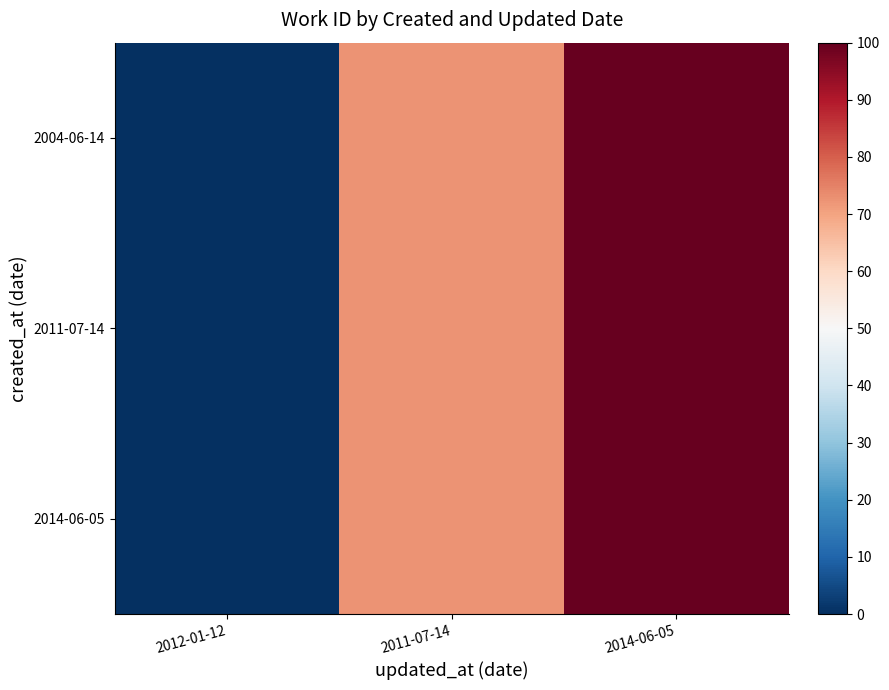

Reading right to left, transcribe all the data shown in this chart.

2004-06-14: 2014-06-05=100.0	2011-07-14=72.4	2012-01-12=0.0
2011-07-14: 2014-06-05=100.0	2011-07-14=72.4	2012-01-12=0.0
2014-06-05: 2014-06-05=100.0	2011-07-14=72.4	2012-01-12=0.0